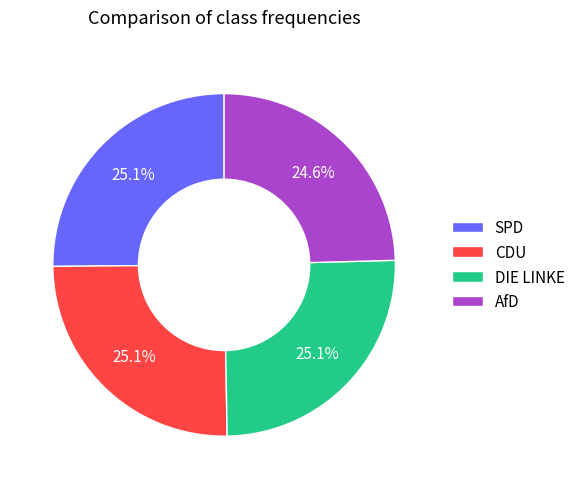

Is it true that CDU is 7% of the pie?

False